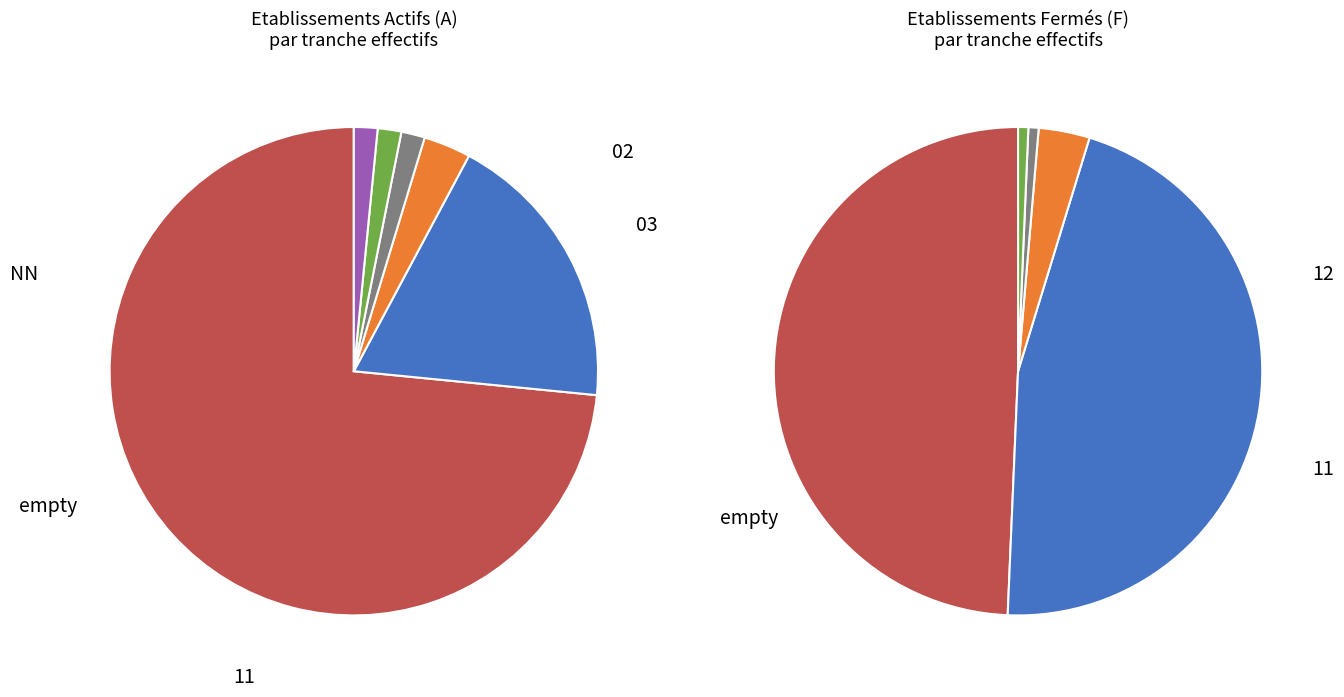

Count the number of slices in the pie.

6